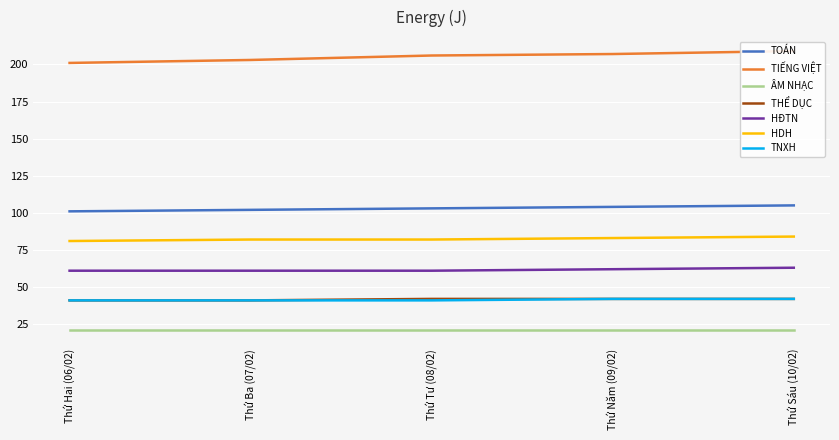

What is the sum of the THỂ DỤC values at Thứ Năm (09/02) and Thứ Tư (08/02)?

84